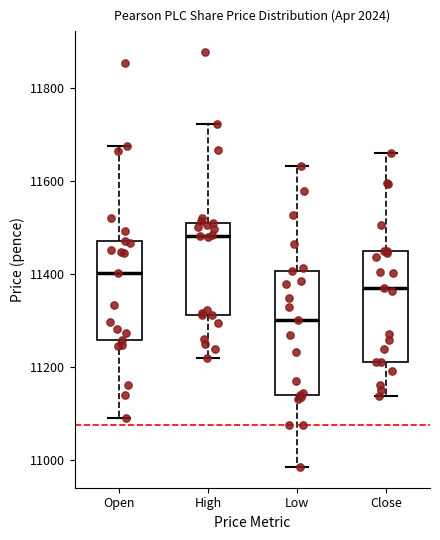

Comparing the boxes themselves (not the whiskers), which one is the tallest?

Low